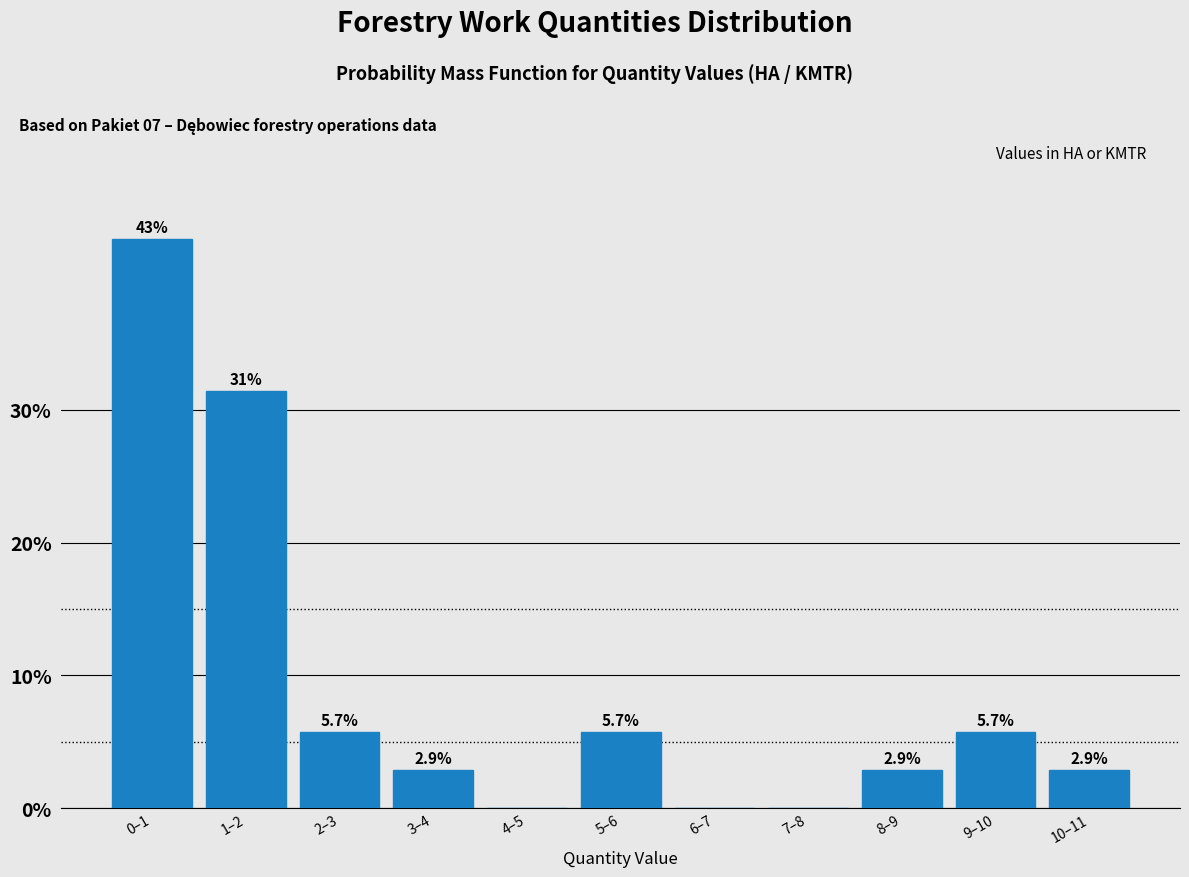

Reading left to right, list all the values displayed in this chart.

0–1=42.9	1–2=31.4	2–3=5.7	3–4=2.9	4–5=0.0	5–6=5.7	6–7=0.0	7–8=0.0	8–9=2.9	9–10=5.7	10–11=2.9